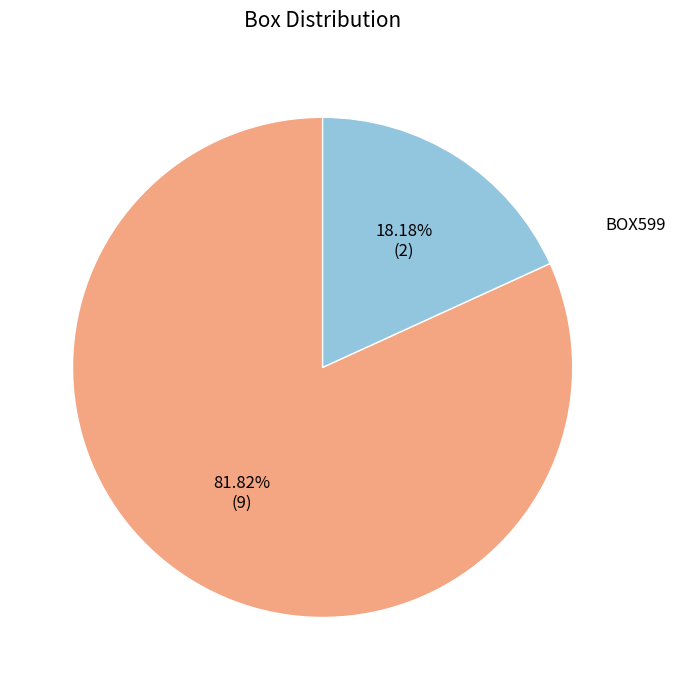

To the nearest percent, what percentage of the pie is BOX599?

18%